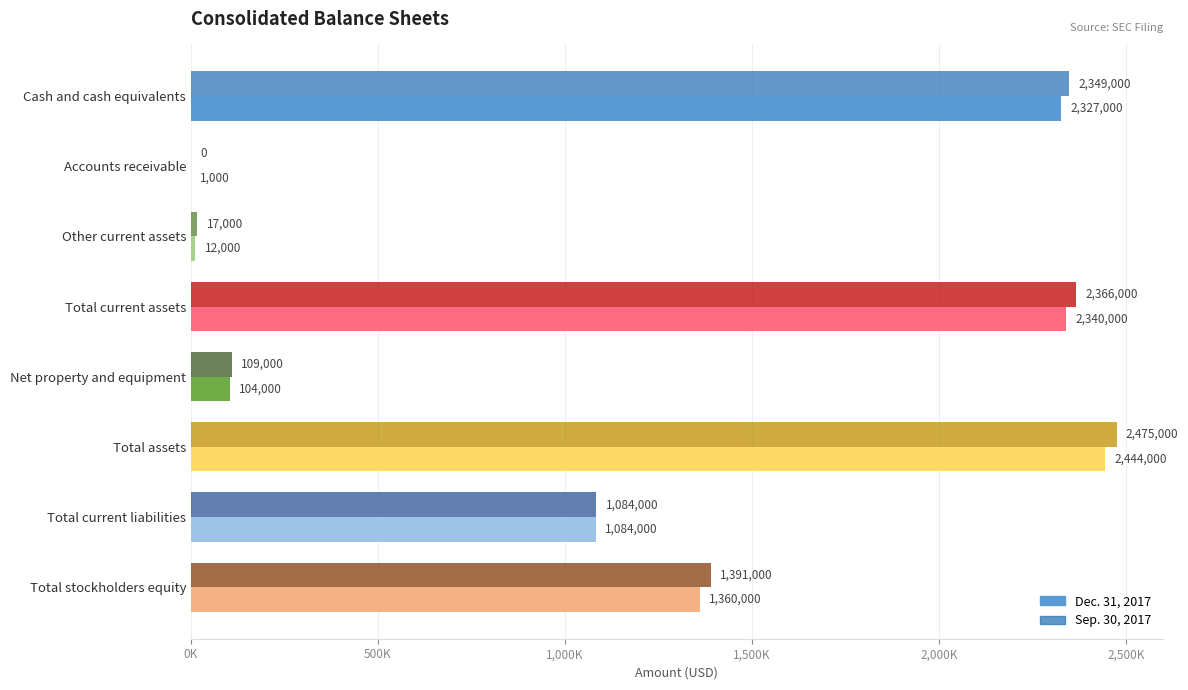

Reading left to right, transcribe all the data shown in this chart.

Dec. 31, 2017: 2327000	1000	12000	2340000	104000	2444000	1084000	1360000
Sep. 30, 2017: 2349000	0	17000	2366000	109000	2475000	1084000	1391000